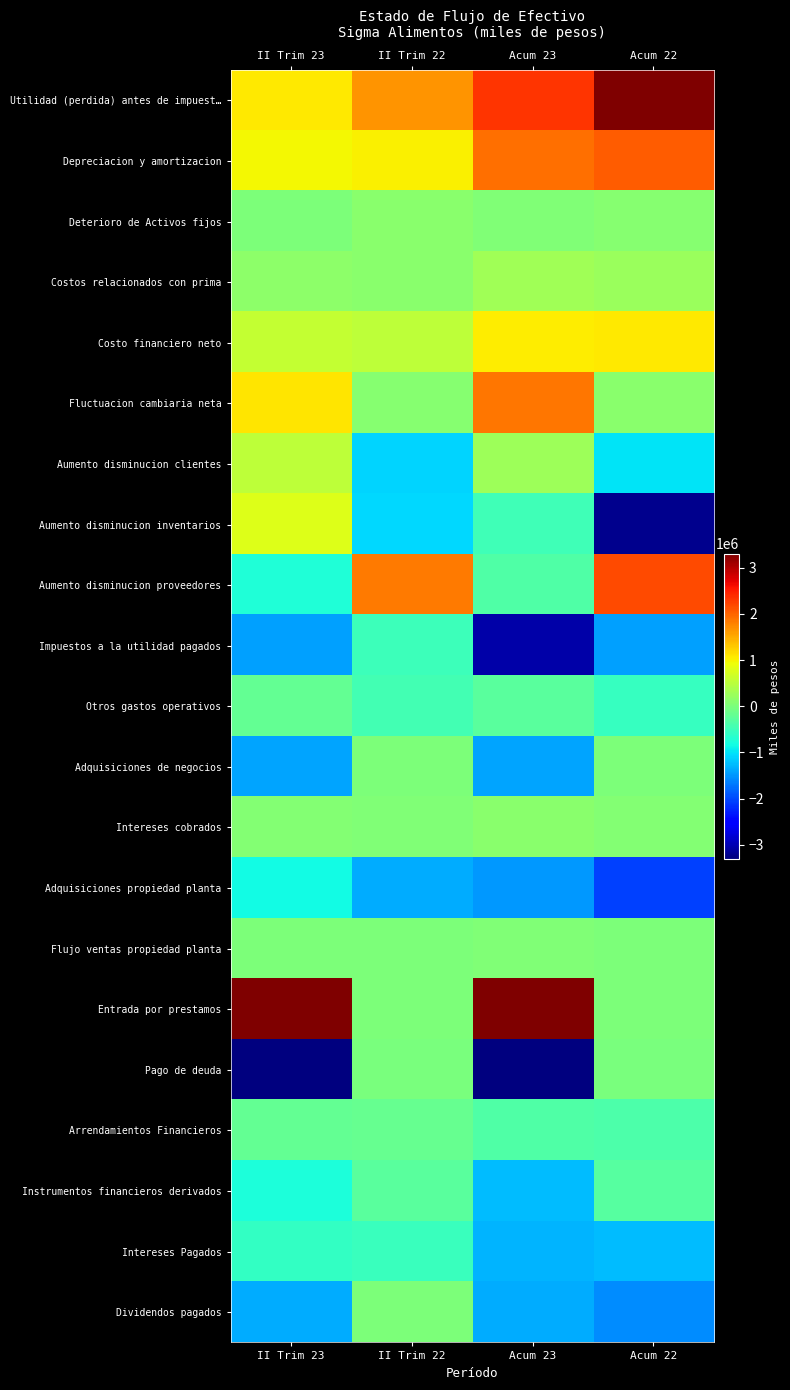

At which category is the sum across all series the highest?

II Trim 22